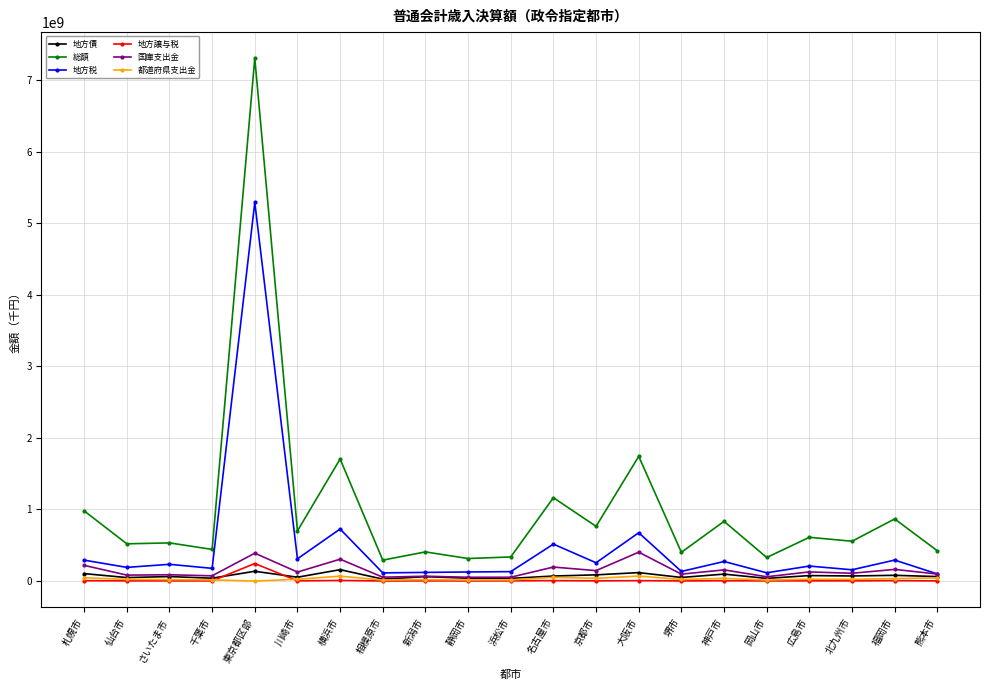

What is the highest value of the 総額 series?

7304356500